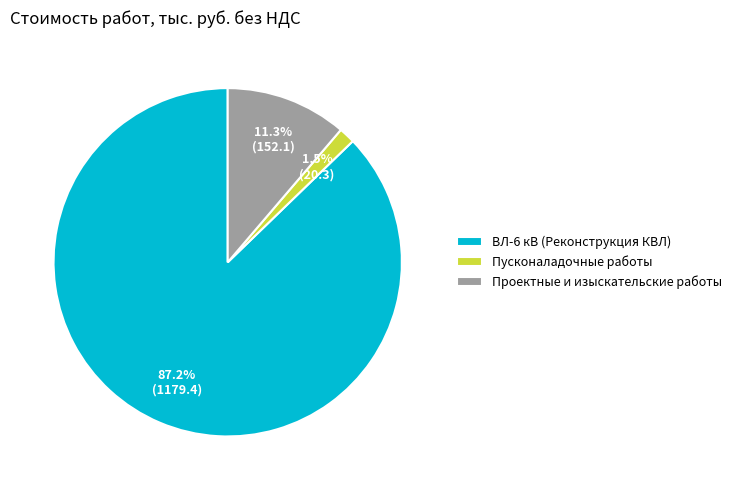

Combined, do Проектные и изыскательские работы and ВЛ-6 кВ (Реконструкция КВЛ) account for over 50%?

Yes